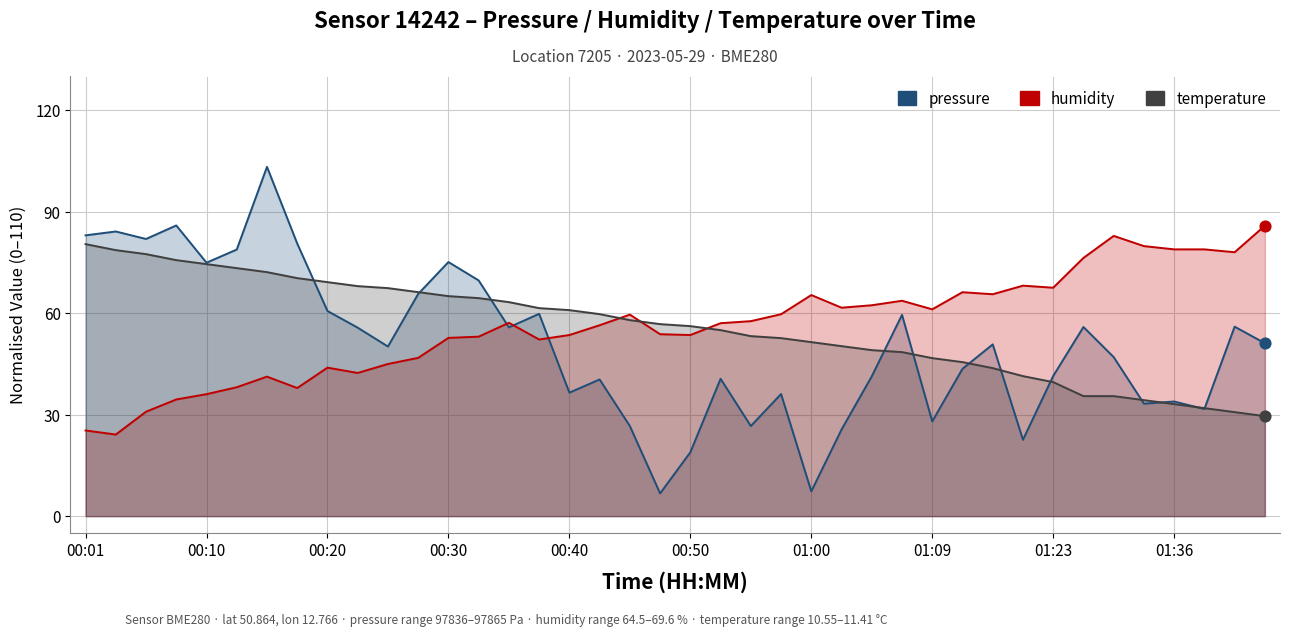

What is the total value across all series at 01:09?

135.9